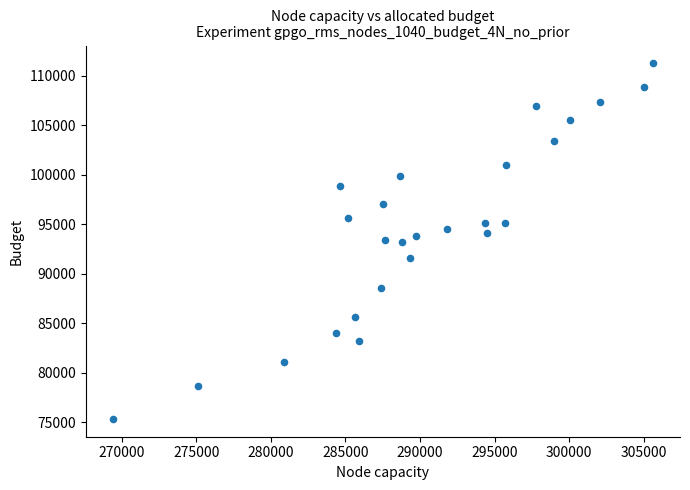

What is the range of Y values (max minus min)?

35916.6